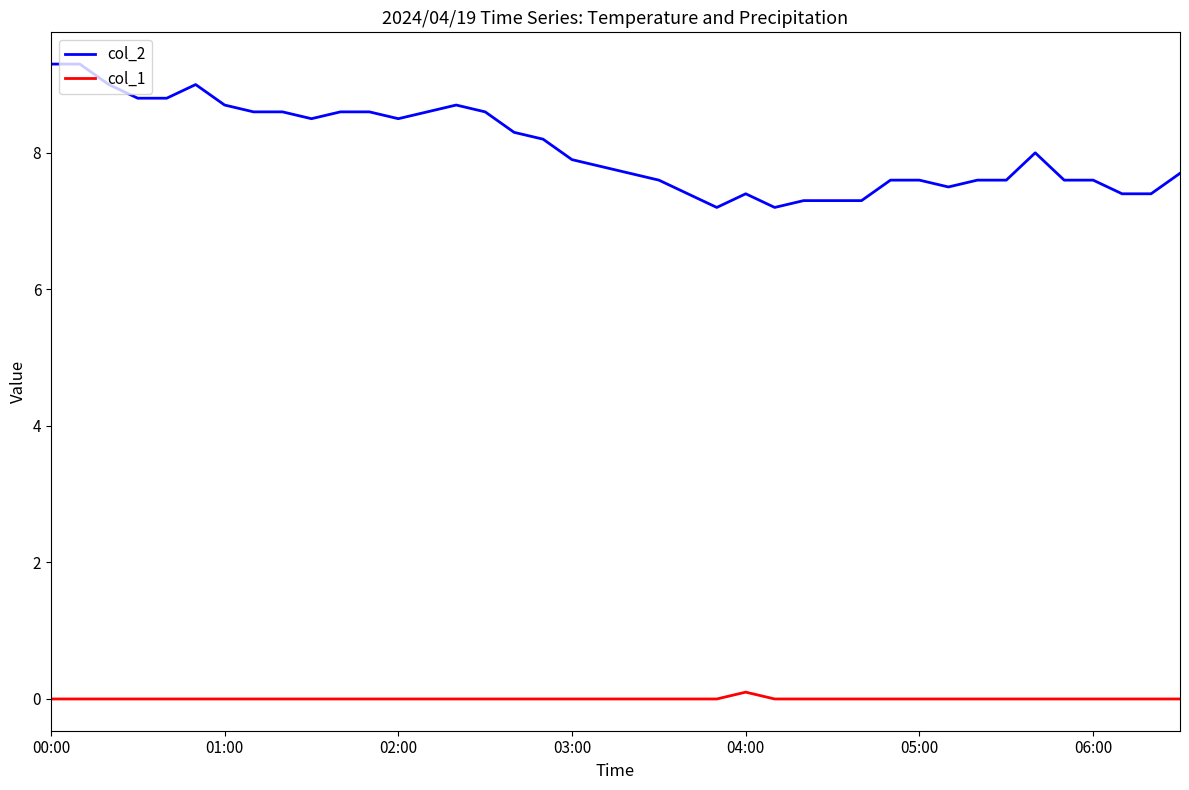

True or false: col_1 and col_2 intersect in this chart.

False